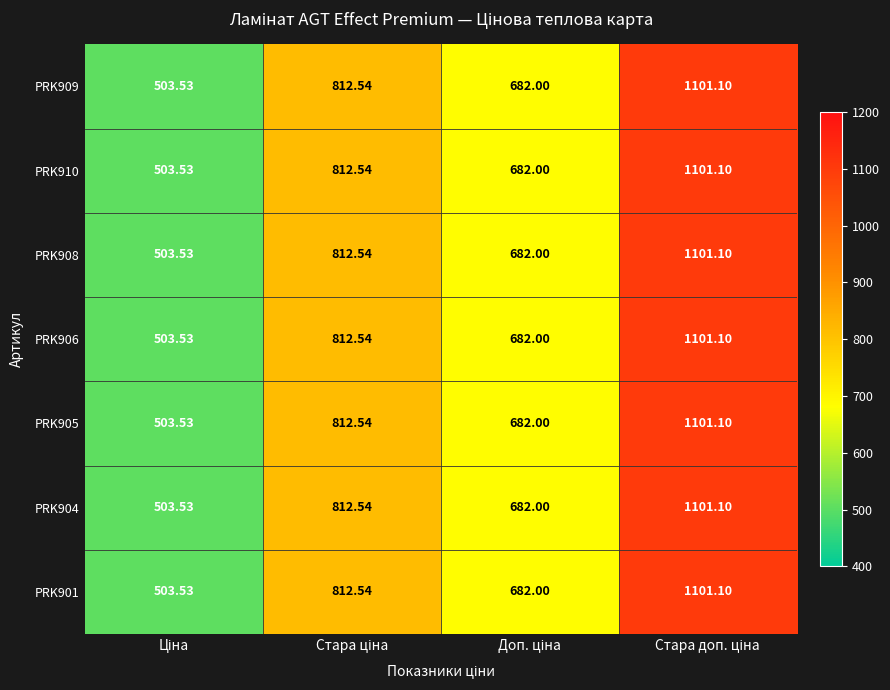

Reading left to right, what are all the values shown in this chart?

PRK909: Ціна=503.5	Стара ціна=812.5	Доп. ціна=682.0	Стара доп. ціна=1101.1
PRK910: Ціна=503.5	Стара ціна=812.5	Доп. ціна=682.0	Стара доп. ціна=1101.1
PRK908: Ціна=503.5	Стара ціна=812.5	Доп. ціна=682.0	Стара доп. ціна=1101.1
PRK906: Ціна=503.5	Стара ціна=812.5	Доп. ціна=682.0	Стара доп. ціна=1101.1
PRK905: Ціна=503.5	Стара ціна=812.5	Доп. ціна=682.0	Стара доп. ціна=1101.1
PRK904: Ціна=503.5	Стара ціна=812.5	Доп. ціна=682.0	Стара доп. ціна=1101.1
PRK901: Ціна=503.5	Стара ціна=812.5	Доп. ціна=682.0	Стара доп. ціна=1101.1